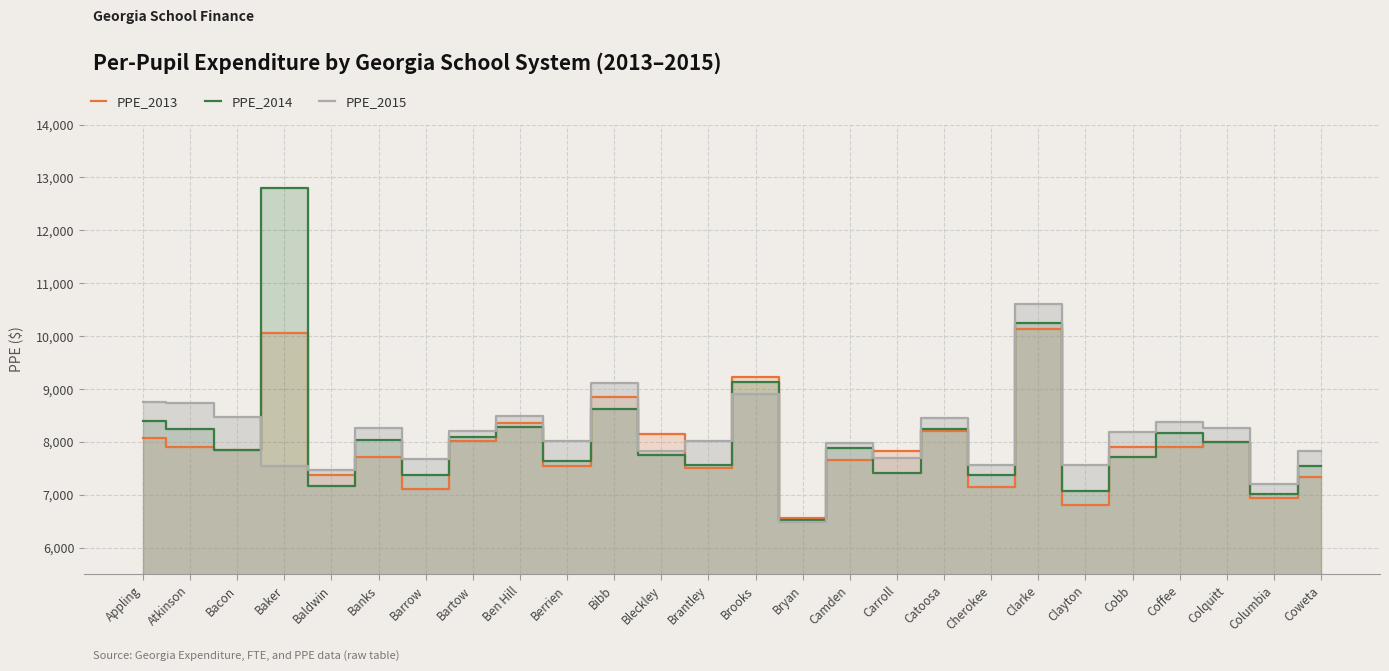

List the series in order of their overall mean, highest first.

PPE_2015, PPE_2014, PPE_2013